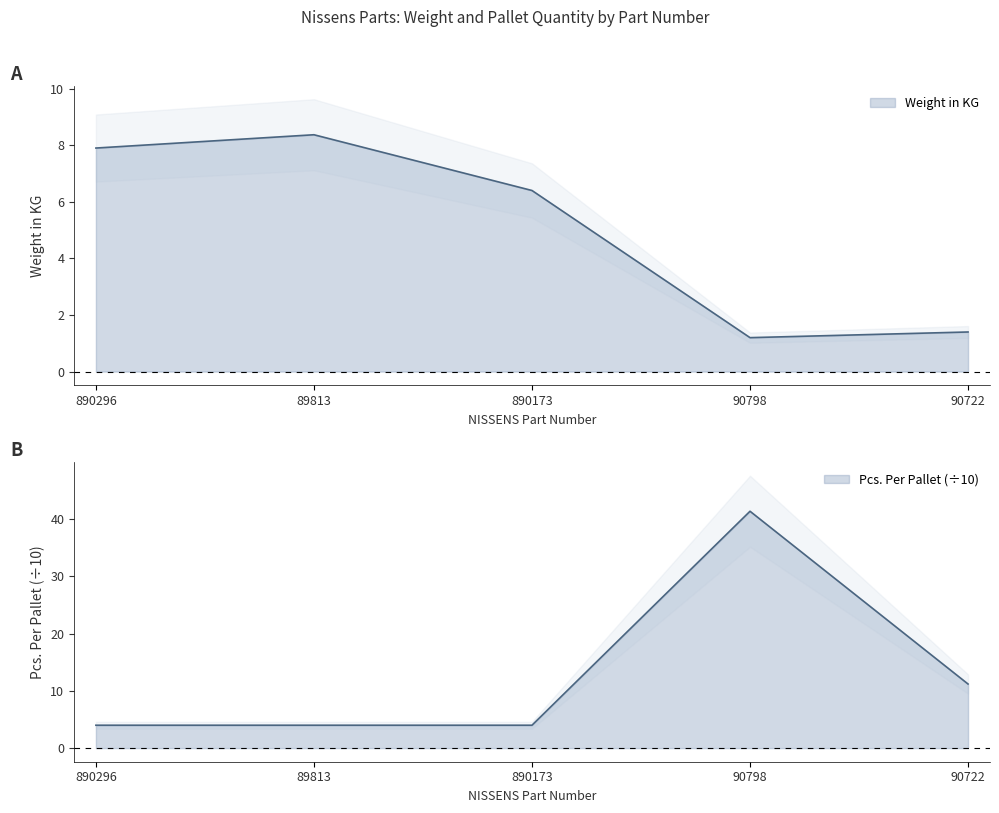

Read the Pcs. Per Pallet value at 890296.

4.0